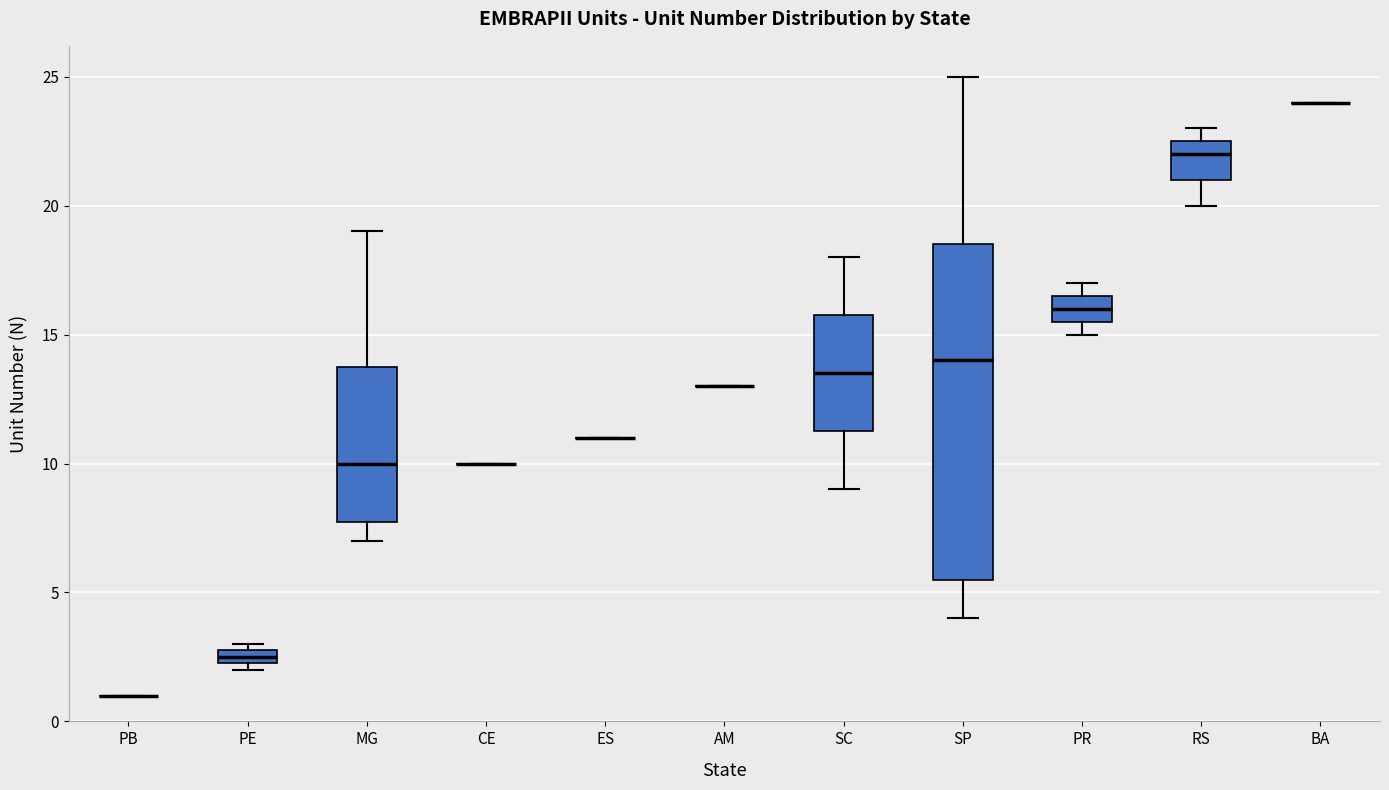

Which box is the tallest, from its lower edge to its upper edge?

SP